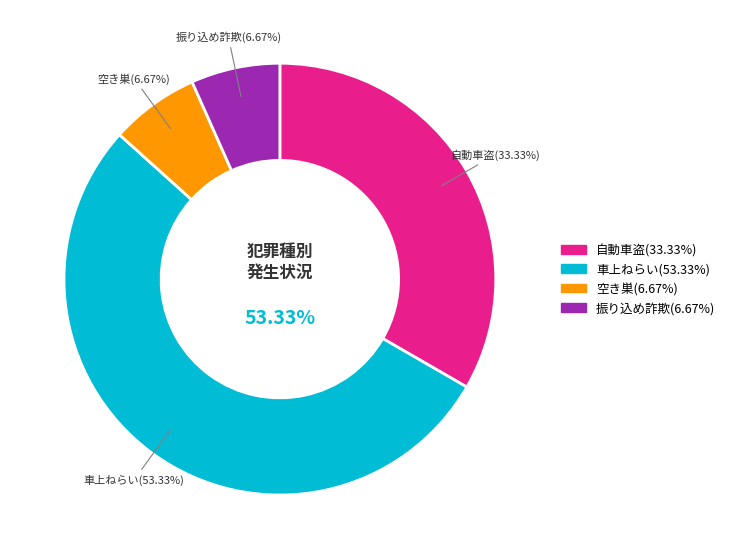

Is there a majority slice in this chart?

Yes